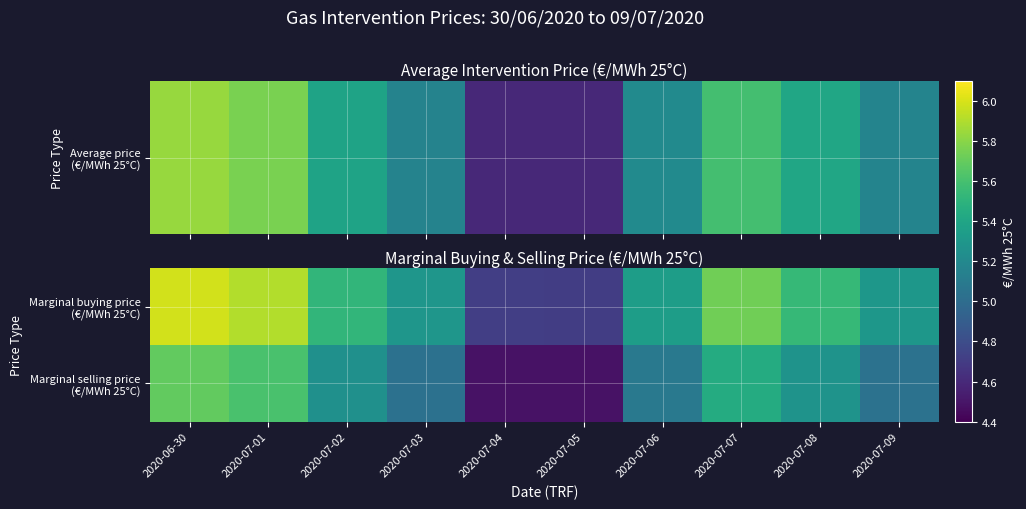

How many categories are shown in the chart?

10